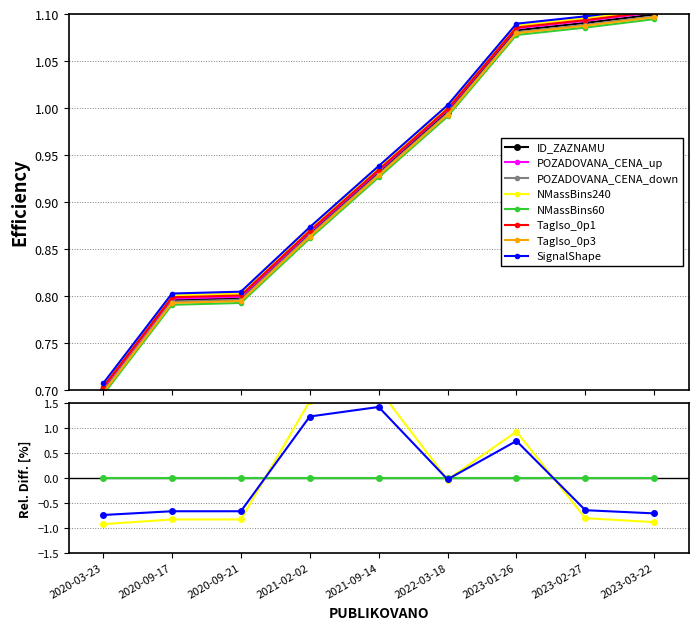

The ID_ZAZNAMU series shows 1.6 at 2023-02-27. True or false?

False